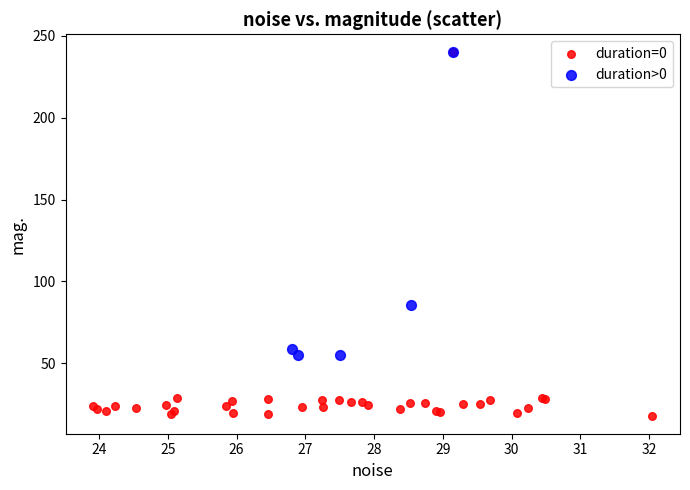

What are all the series names shown in the legend?

duration=0, duration>0